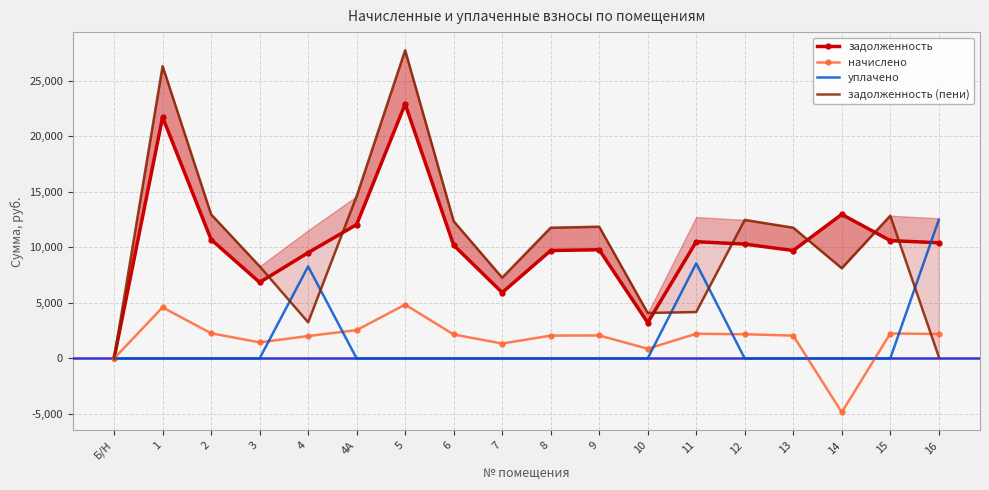

True or false: уплачено has more than 1 interior local peaks.

True